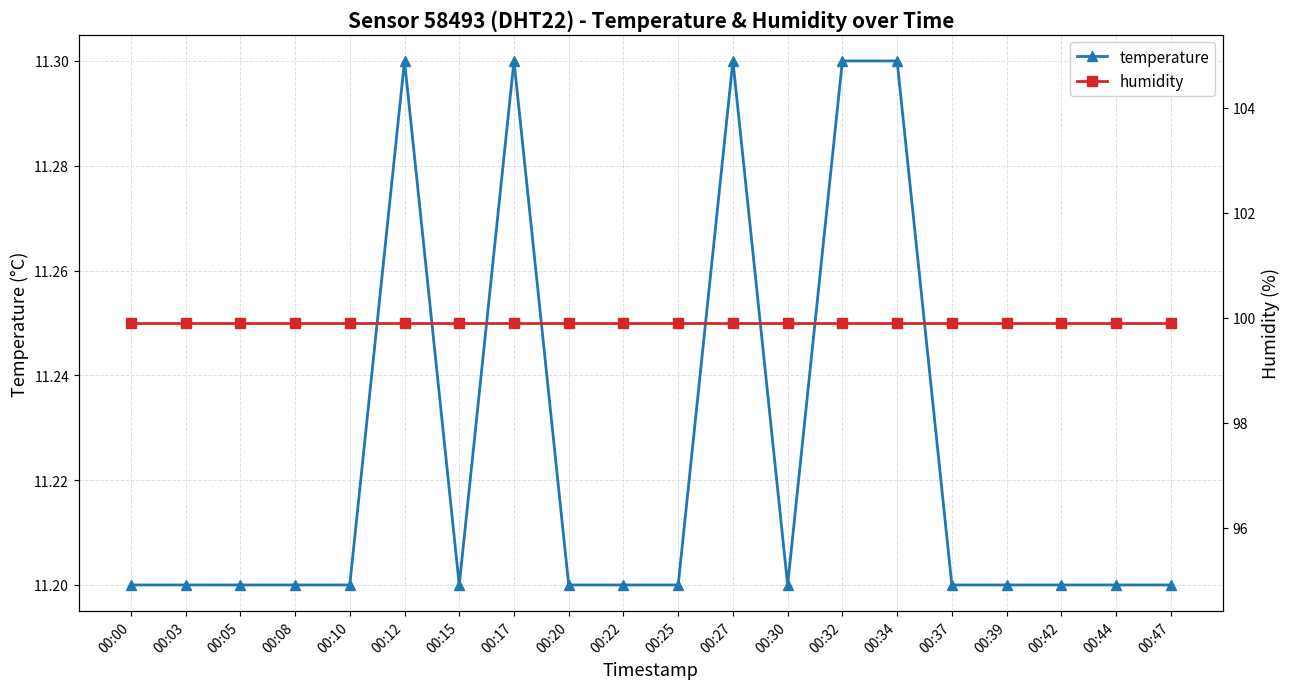

Reading left to right, extract all data points from this chart.

temperature: 11.2	11.2	11.2	11.2	11.2	11.3	11.2	11.3	11.2	11.2	11.2	11.3	11.2	11.3	11.3	11.2	11.2	11.2	11.2	11.2
humidity: 99.9	99.9	99.9	99.9	99.9	99.9	99.9	99.9	99.9	99.9	99.9	99.9	99.9	99.9	99.9	99.9	99.9	99.9	99.9	99.9